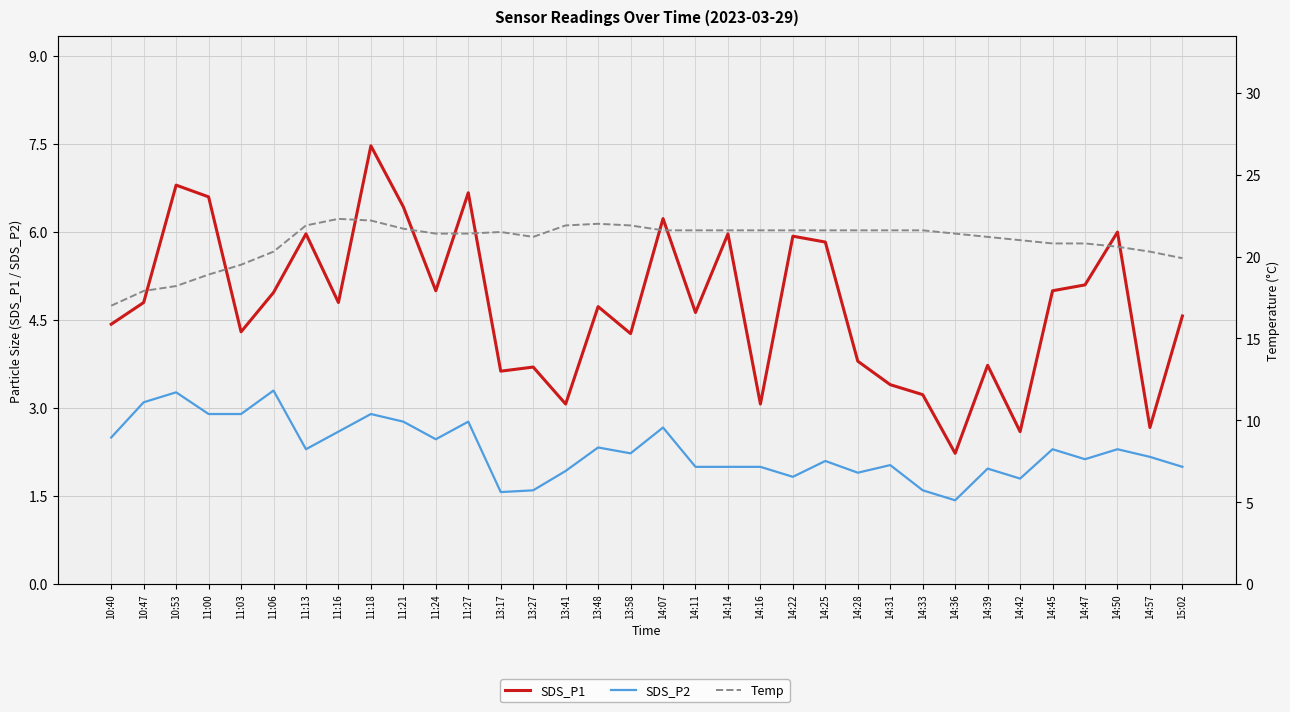

Reading right to left, what are all the values shown in this chart?

SDS_P1: 4.6	2.7	6.0	5.1	5.0	2.6	3.7	2.2	3.2	3.4	3.8	5.8	5.9	3.1	6.0	4.6	6.2	4.3	4.7	3.1	3.7	3.6	6.7	5.0	6.4	7.5	4.8	6.0	5.0	4.3	6.6	6.8	4.8	4.4
SDS_P2: 2.0	2.2	2.3	2.1	2.3	1.8	2.0	1.4	1.6	2.0	1.9	2.1	1.8	2.0	2.0	2.0	2.7	2.2	2.3	1.9	1.6	1.6	2.8	2.5	2.8	2.9	2.6	2.3	3.3	2.9	2.9	3.3	3.1	2.5
Temp: 19.9	20.3	20.6	20.8	20.8	21.0	21.2	21.4	21.6	21.6	21.6	21.6	21.6	21.6	21.6	21.6	21.6	21.9	22.0	21.9	21.2	21.5	21.4	21.4	21.7	22.2	22.3	21.9	20.3	19.5	18.9	18.2	17.9	17.0